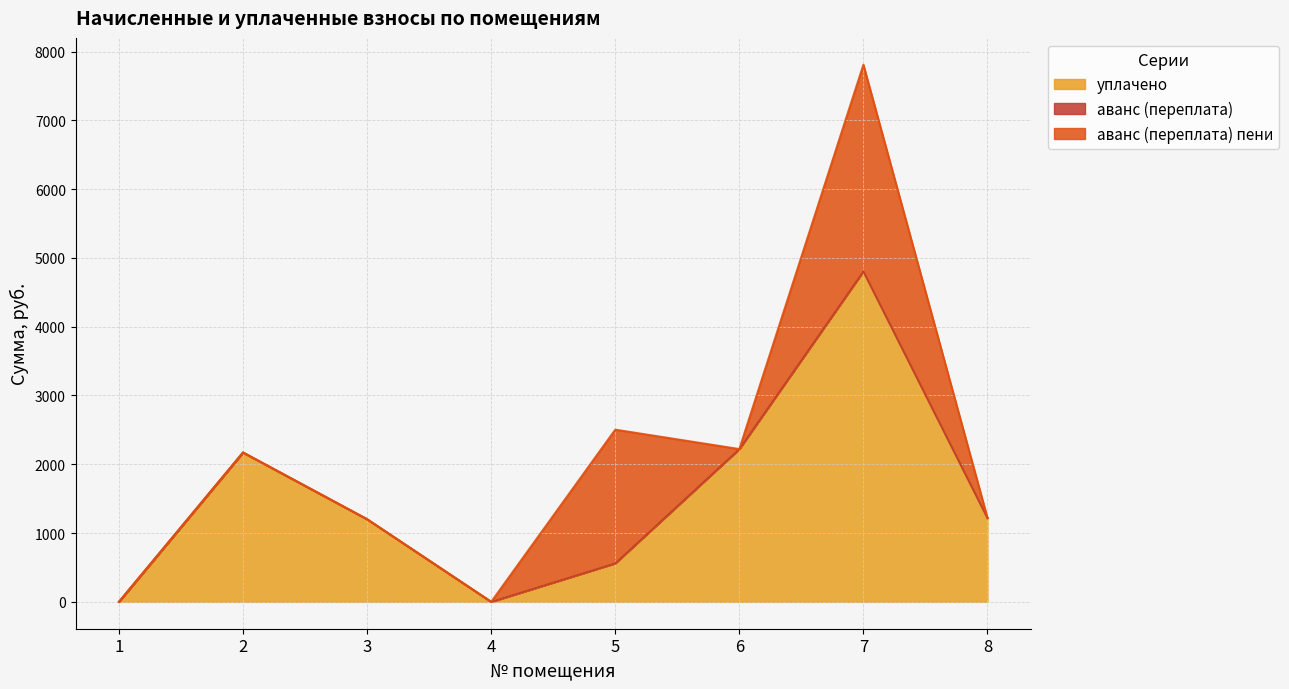

How many interior local valleys does the аванс (переплата) пени series have?

1